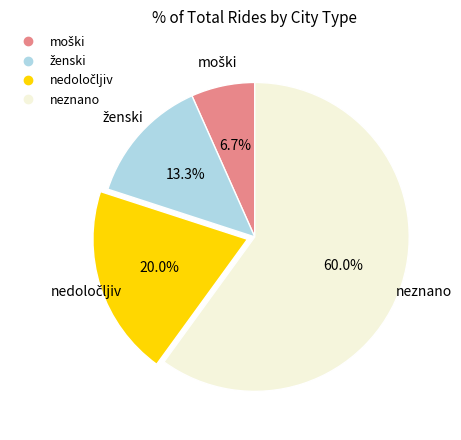

Is there any slice that represents more than half of the pie?

Yes